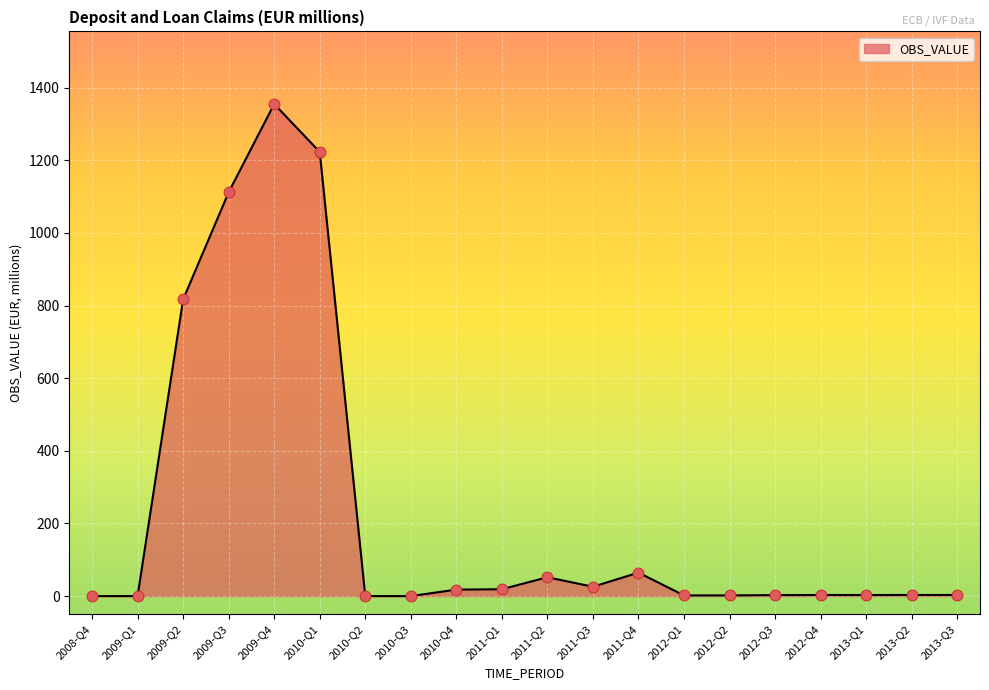

Which has a higher value, 2010-Q2 or 2011-Q1?

2011-Q1